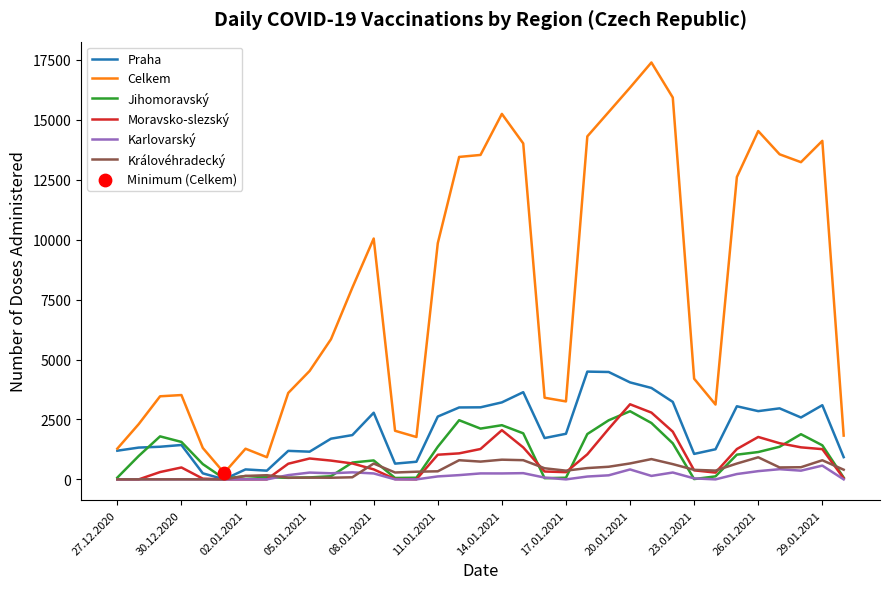

Which series has the largest total across all categories?

Celkem